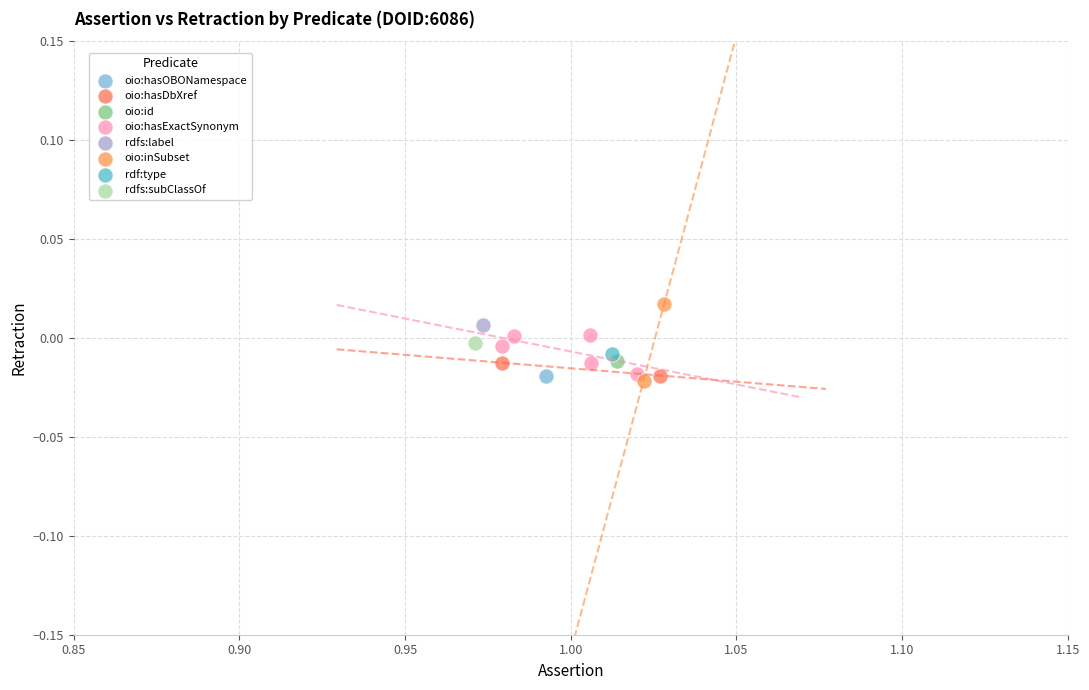

Which series contains the highest Y value?

oio:inSubset